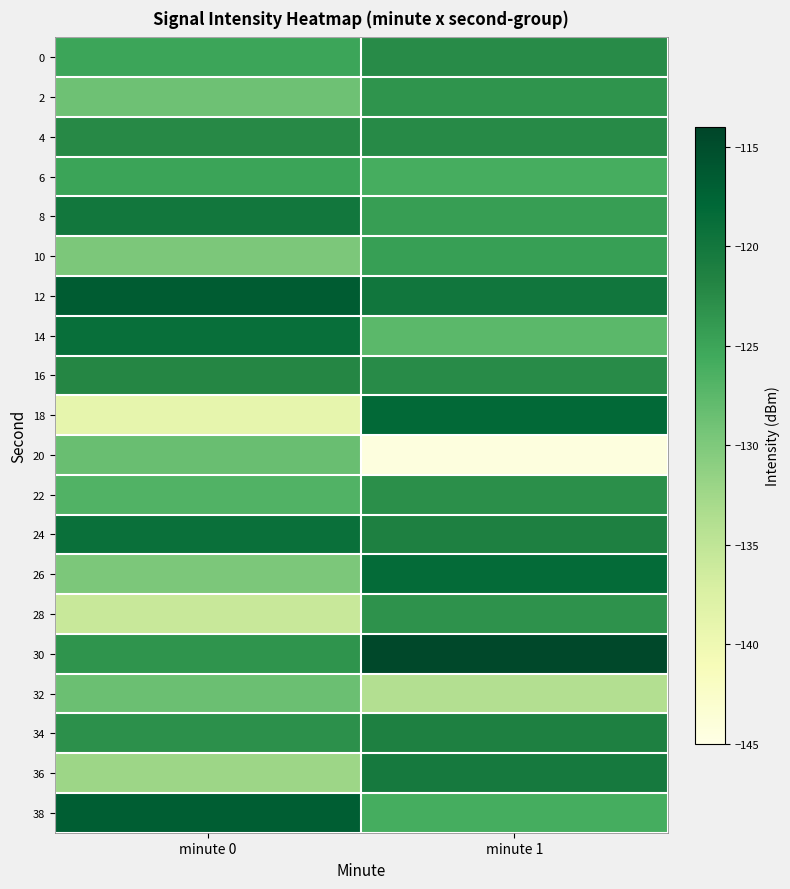

At which category is the sum across all series the highest?

minute 1